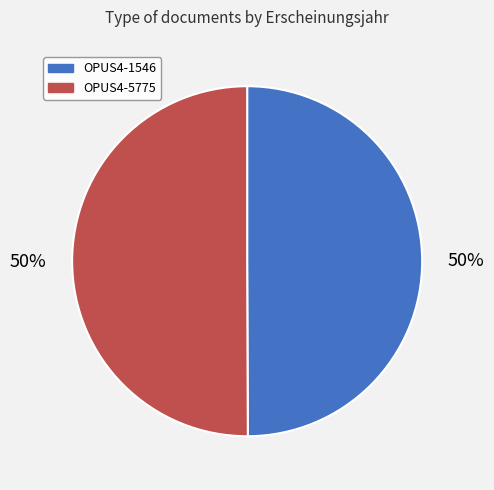

To the nearest percent, what percentage of the pie is OPUS4-1546?

50%